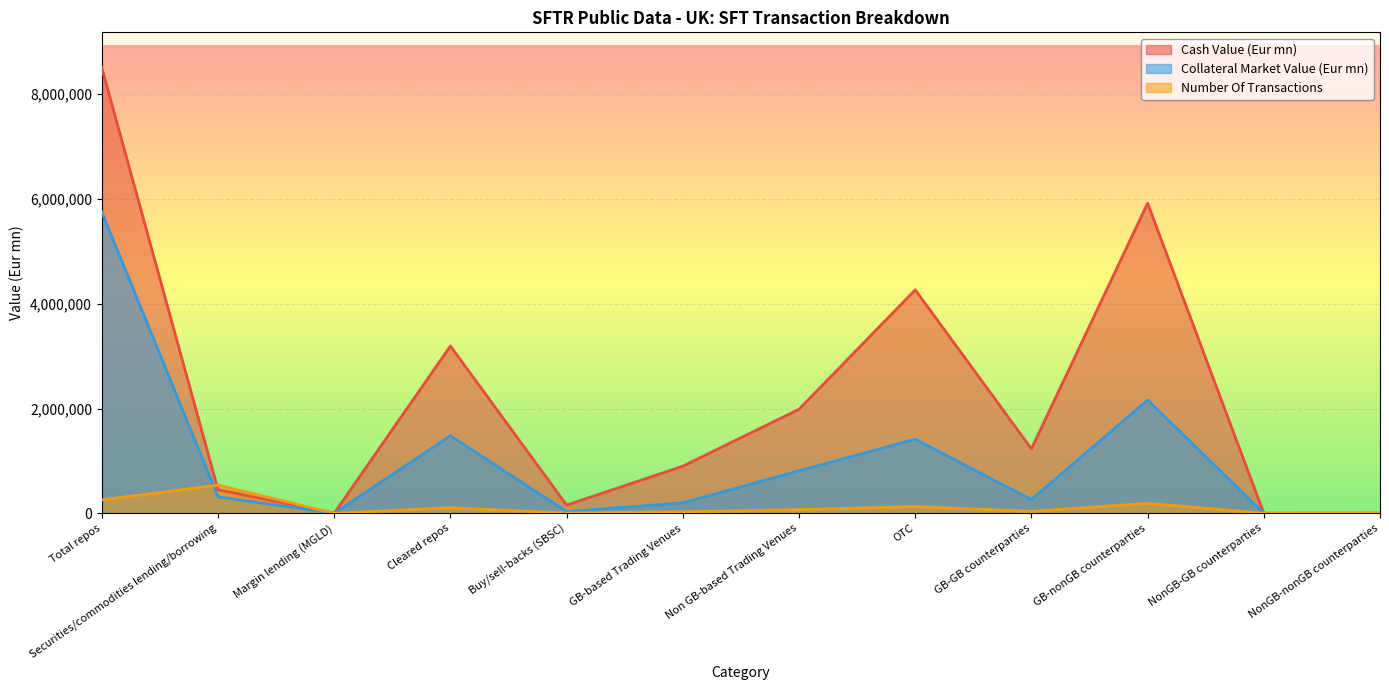

At which label is Number Of Transactions closest to 268659?

Total repos